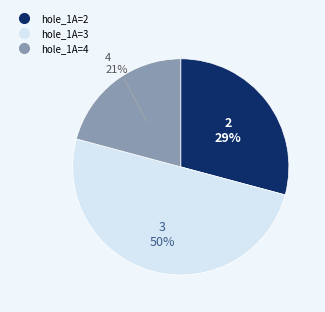

Count the number of slices in the pie.

3